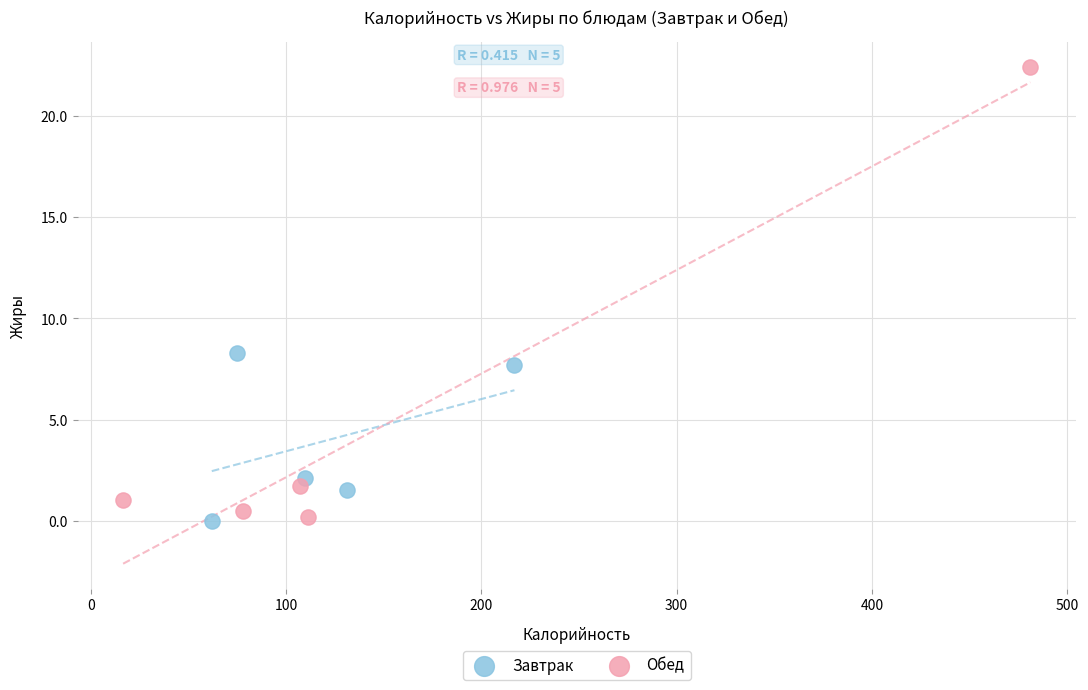

Which series has the largest Y range (max minus min)?

Обед